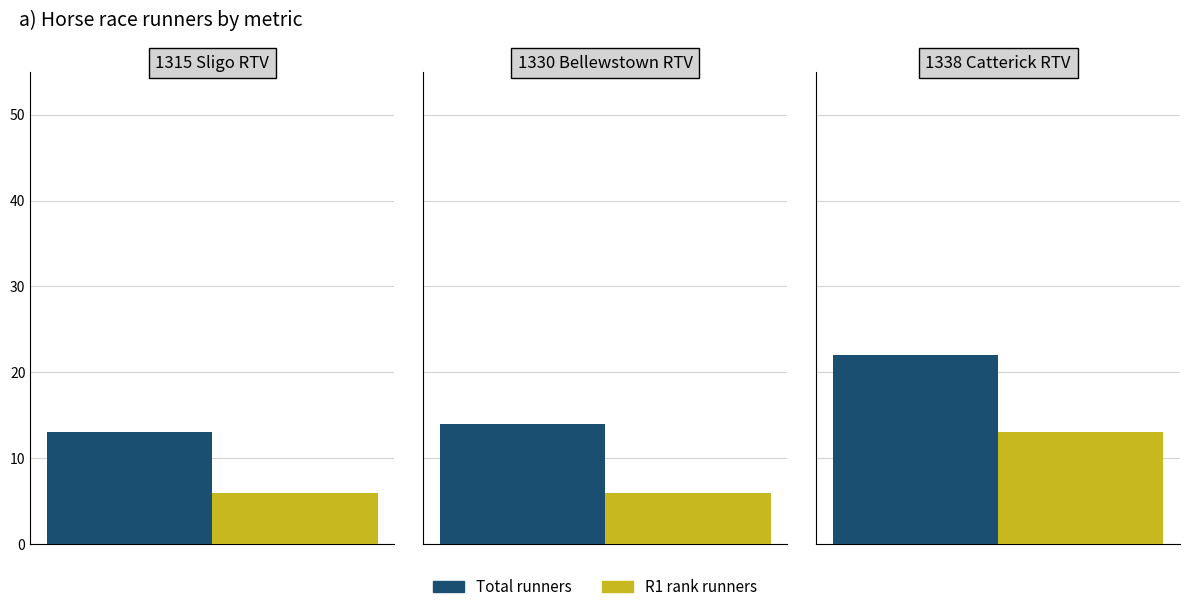

Rank the series at 2 from lowest to highest value.

R1, Total